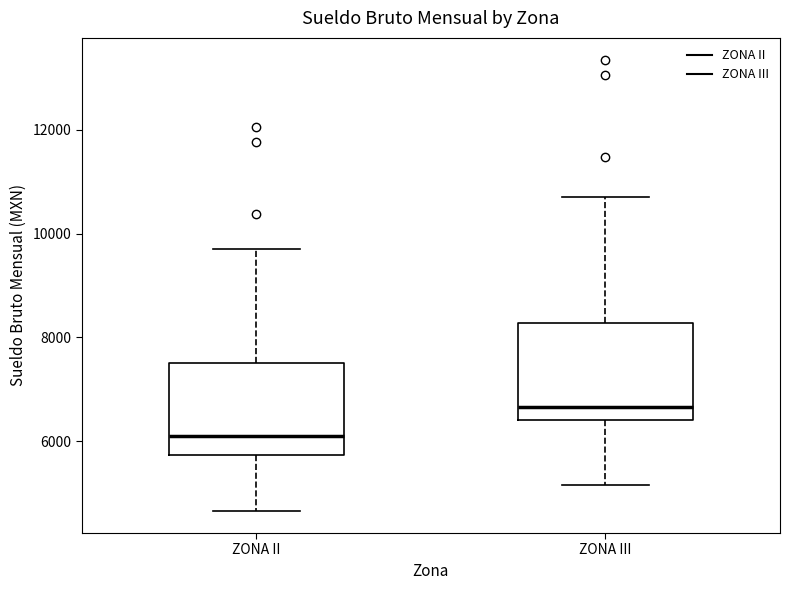

Reading left to right, read every box against the y-axis: the position of its median line, the range the box covers, and the ends of its whiskers. The values are not printed on the chart, so give them approximately, as read against the axis.

ZONA II: median 6200, box 5800 to 7400, whiskers 4600 to 9800
ZONA III: median 6600, box 6400 to 8200, whiskers 5200 to 10800